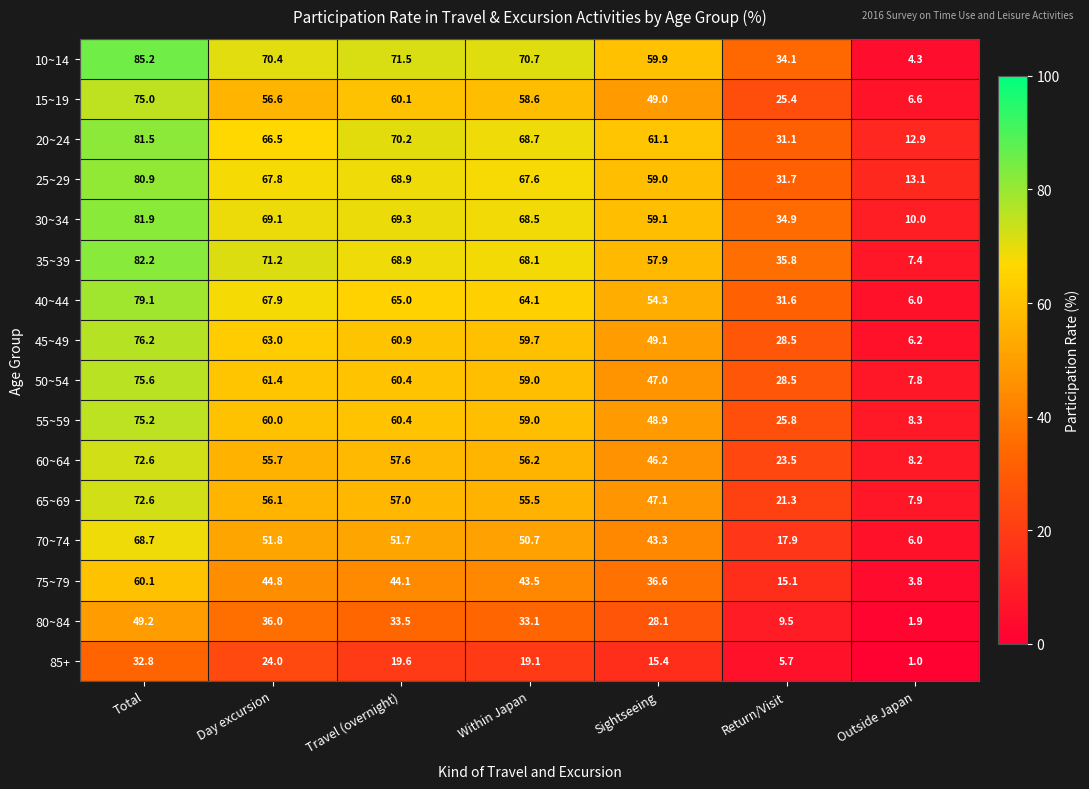

What is the average value of the 55~59 series?

48.2